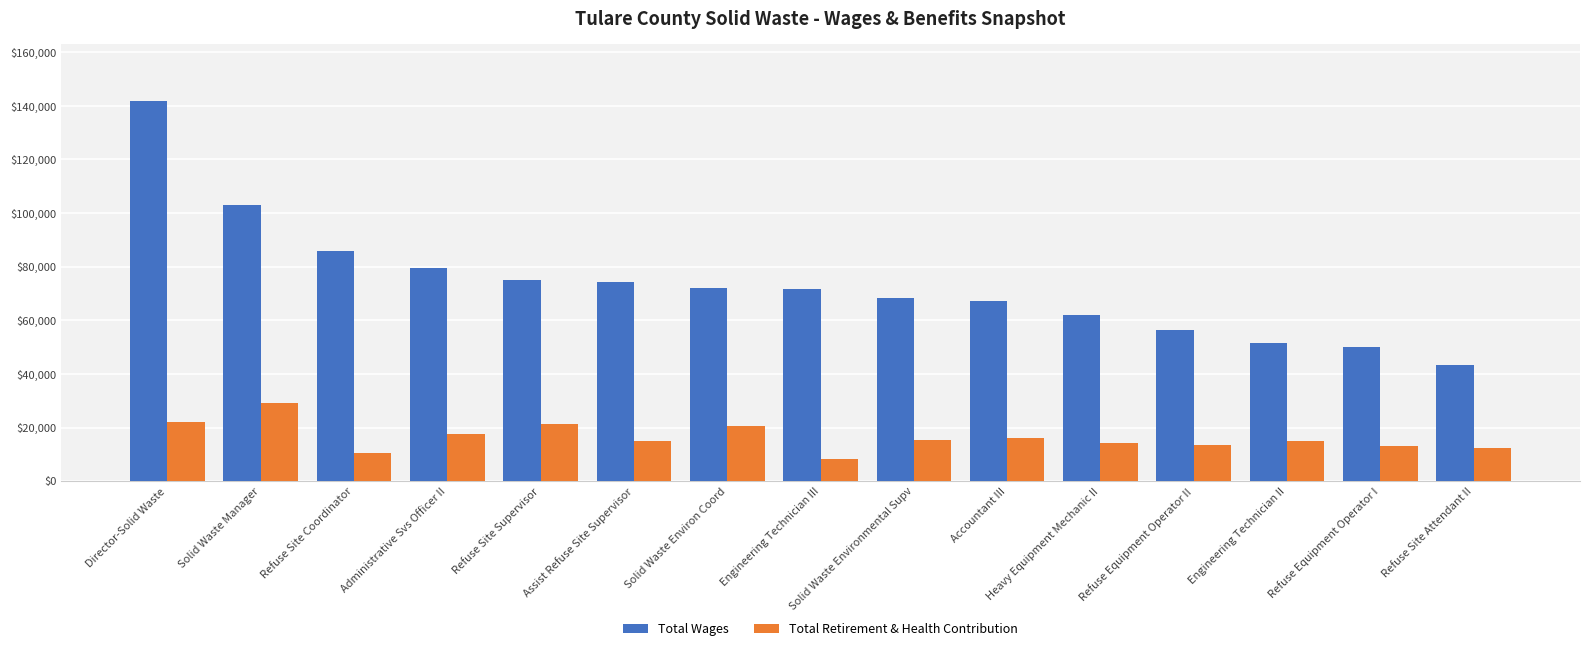

Does the chart contain stacked bars?

No